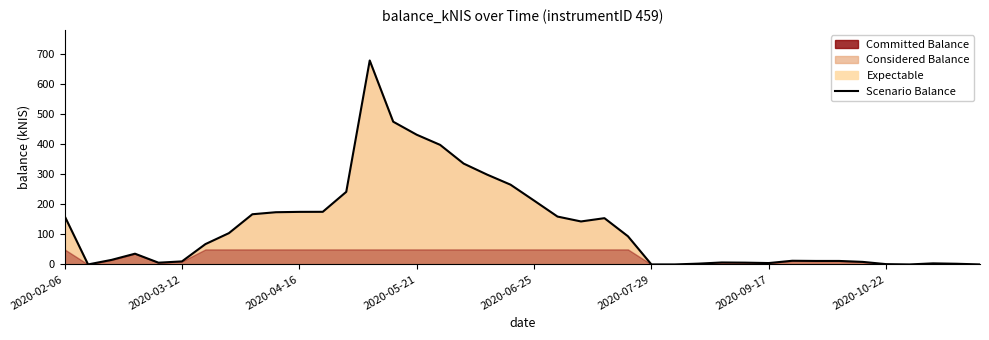

What is the label of the 40th point from the right?

2020-02-06